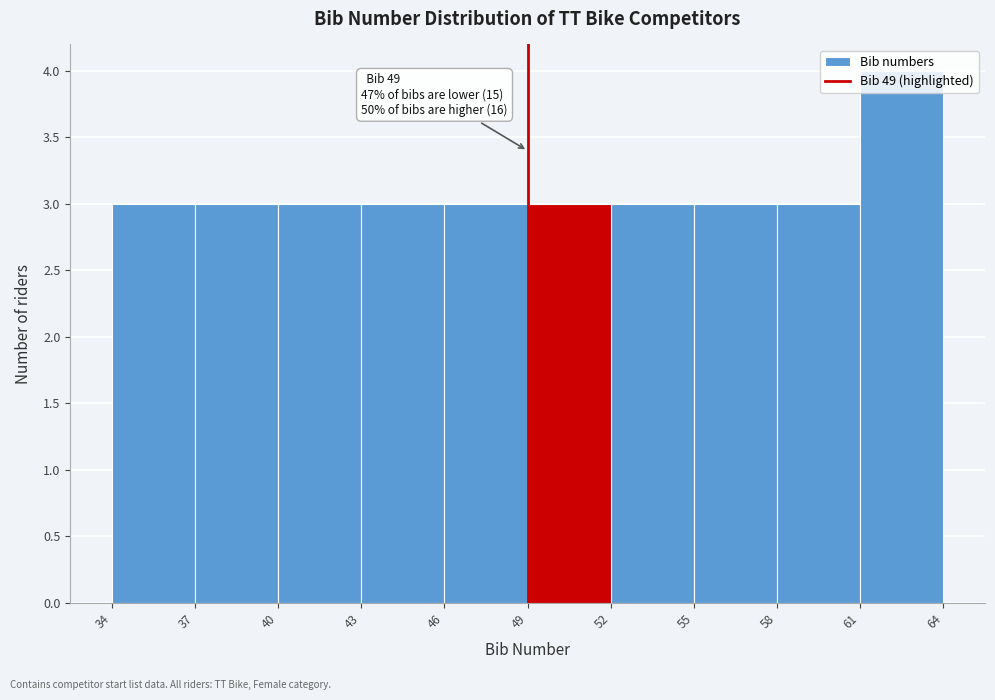

Over which range of the x-axis is the bar tallest?

61 to 64